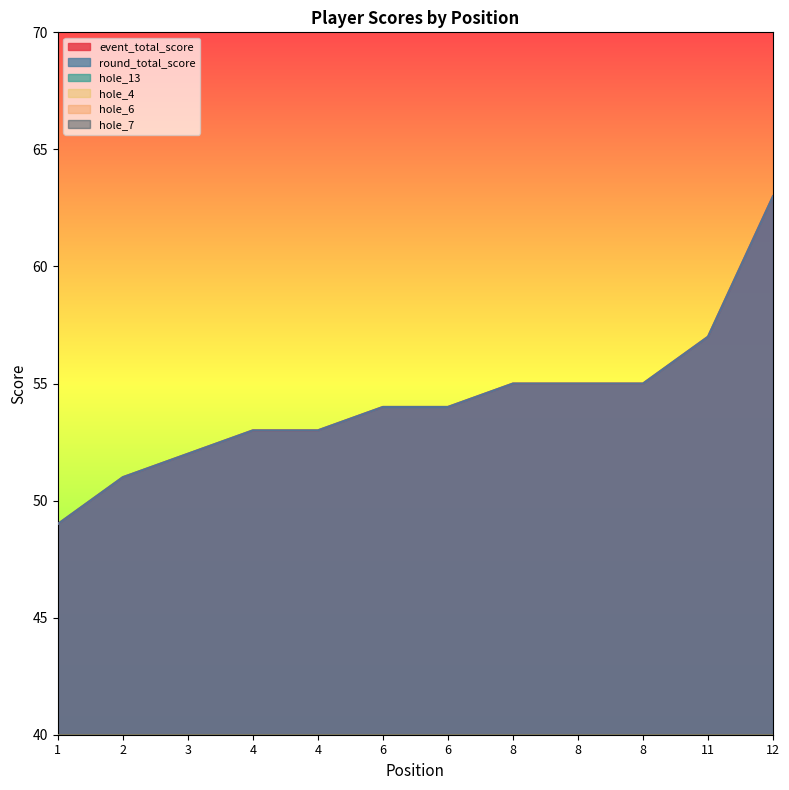

Which category has the lowest value across all series?

1